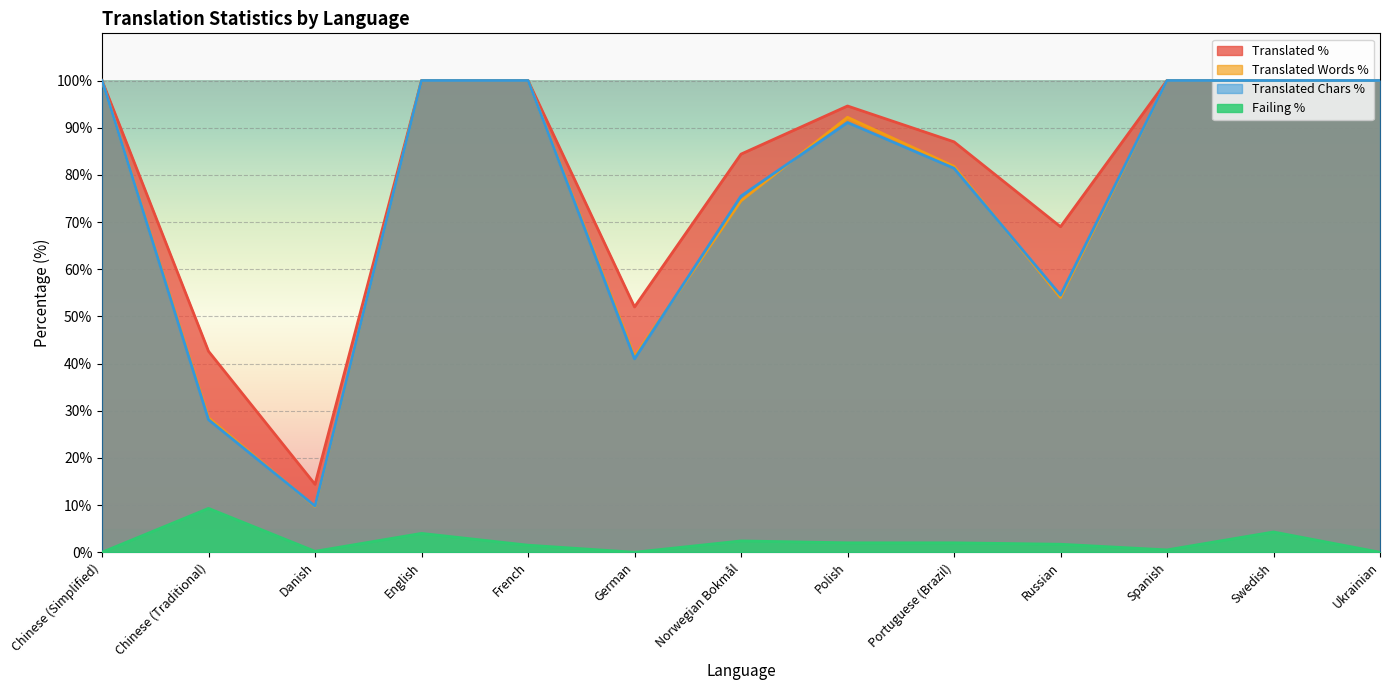

What is the difference between the translated_words_percent values at Russian and Swedish?

46.0